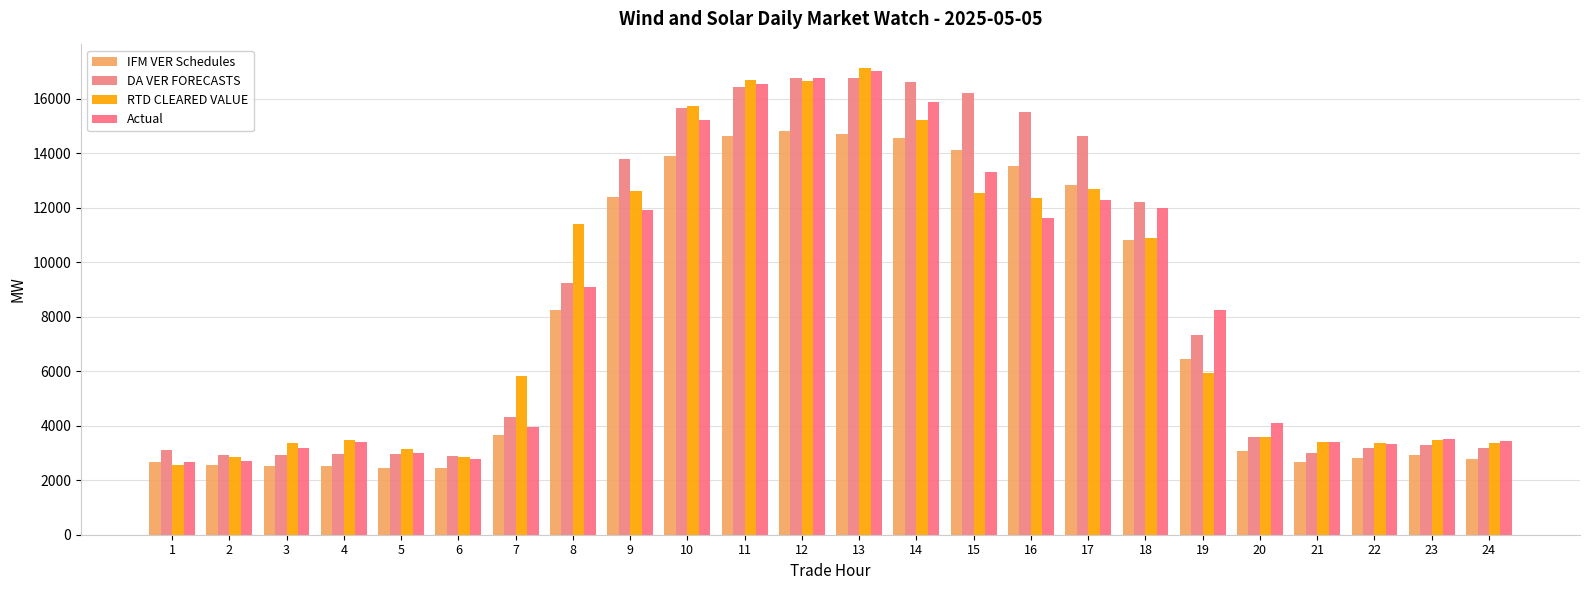

What are all the series names shown in the legend?

IFM VER Schedules, DA VER FORECASTS, RTD CLEARED VALUE, Actual